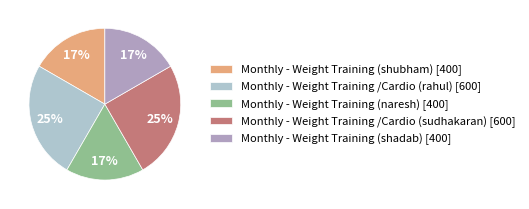

The Monthly - Weight Training (shadab) slice represents 8% of the pie. True or false?

False